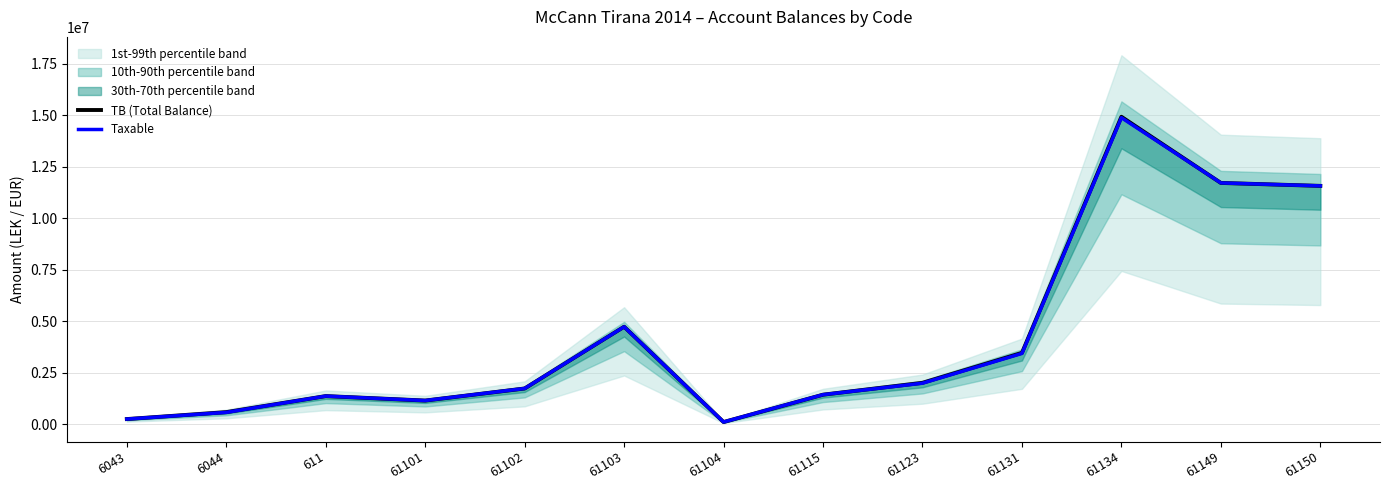

At which category does TB (Total Balance) reach its first local peak?

611